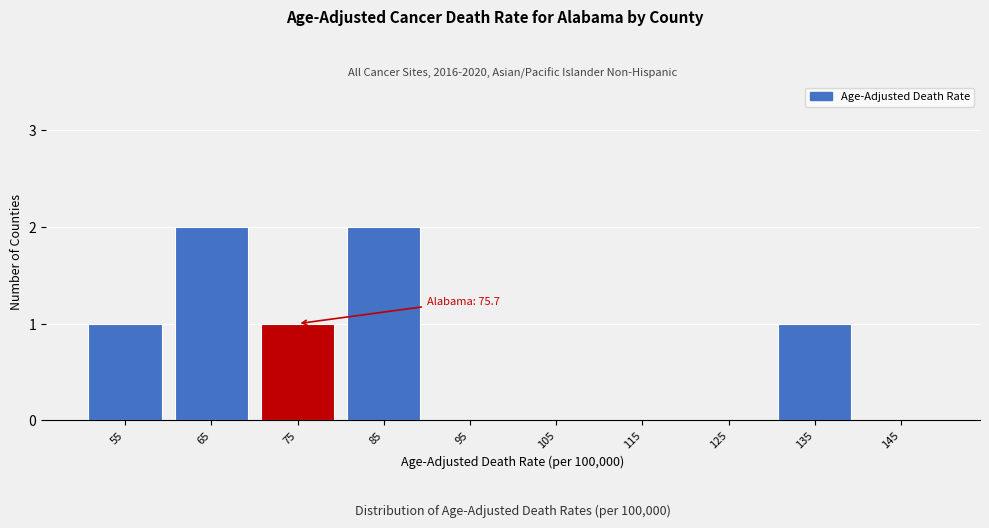

Reading right to left, list all the values displayed in this chart.

145=0	135=1	125=0	115=0	105=0	95=0	85=2	75=1	65=2	55=1